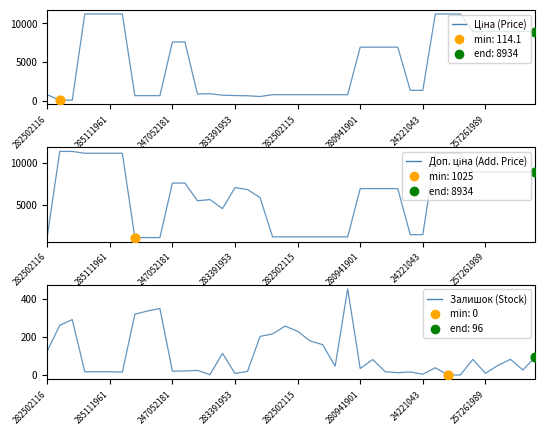

What is the total value across all series at 257261989?

17877.3